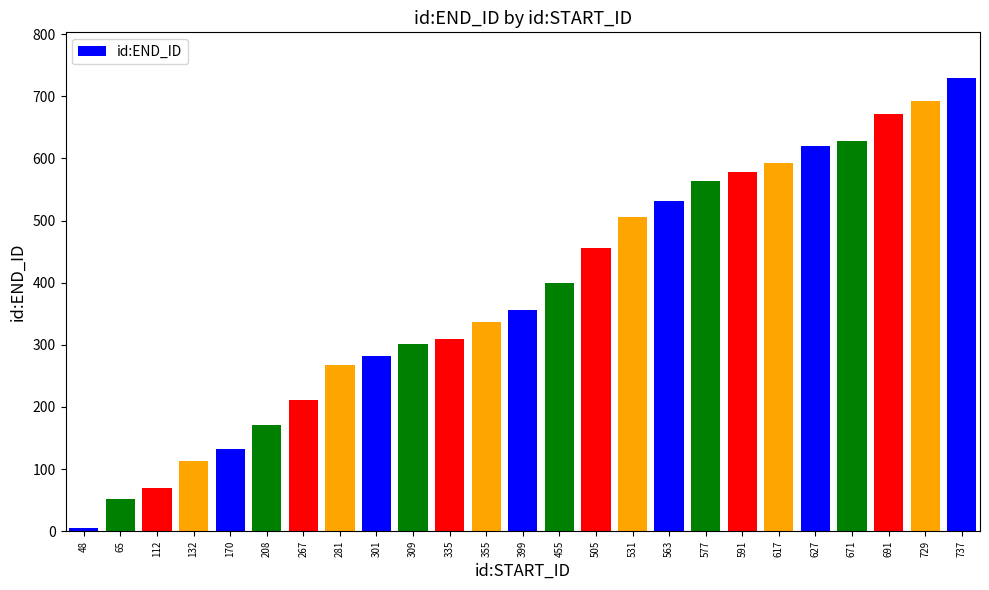

Which has a higher value, 627 or 267?

627